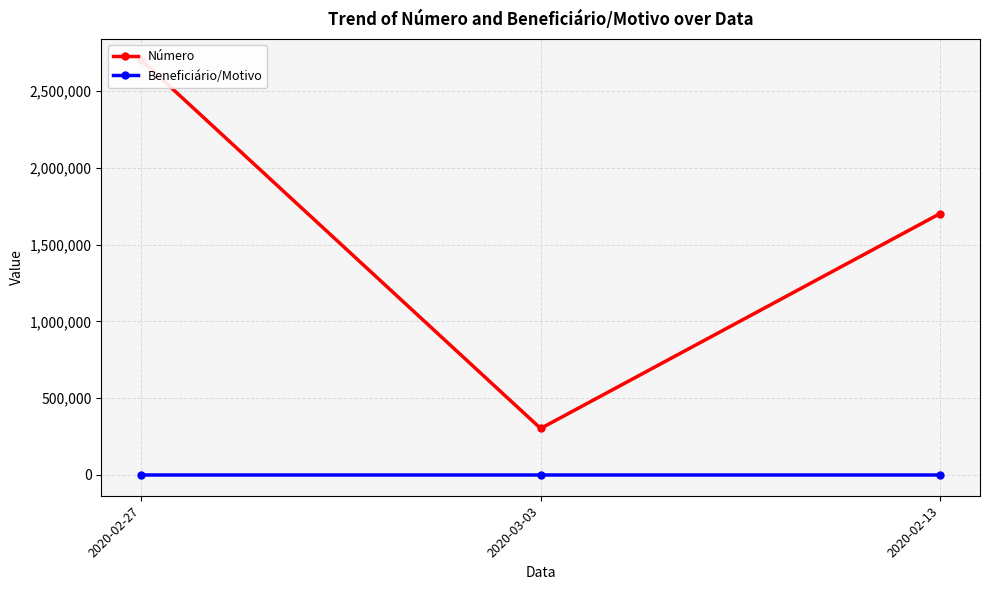

What value does the Número series have at 2020-02-27, to the nearest 10?

2702000